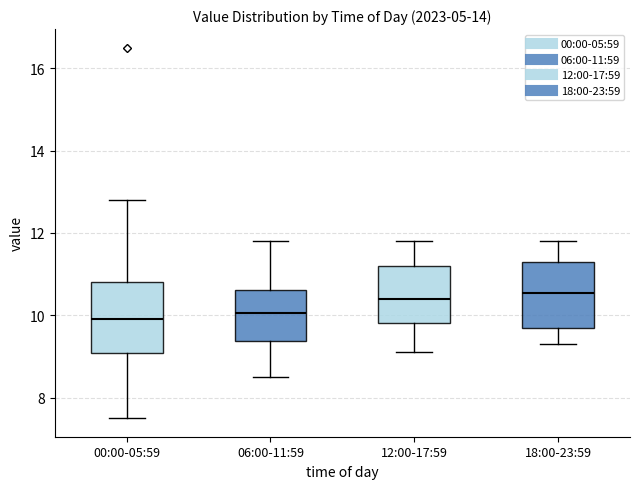

Reading left to right, read every box against the y-axis: the position of its median line, the range the box covers, and the ends of its whiskers. The values are not printed on the chart, so give them approximately, as read against the axis.

00:00-05:59: median 10.0, box 9.0 to 10.8, whiskers 7.6 to 12.8
06:00-11:59: median 10.0, box 9.4 to 10.6, whiskers 8.6 to 11.8
12:00-17:59: median 10.4, box 9.8 to 11.2, whiskers 9.2 to 11.8
18:00-23:59: median 10.6, box 9.8 to 11.4, whiskers 9.4 to 11.8